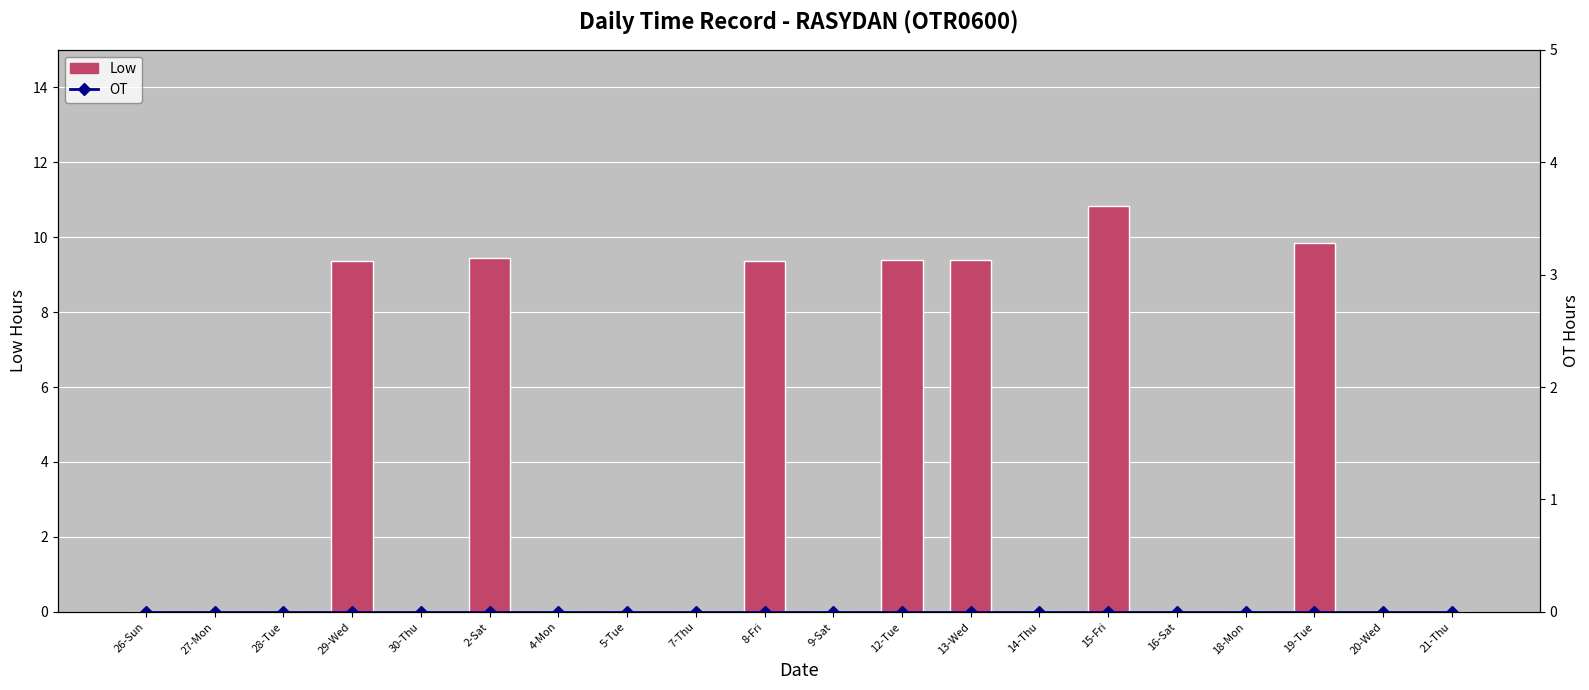

List the labels in order of Low value, largest first.

15-Fri, 19-Tue, 2-Sat, 13-Wed, 12-Tue, 29-Wed, 8-Fri, 26-Sun, 27-Mon, 28-Tue, 30-Thu, 4-Mon, 5-Tue, 7-Thu, 9-Sat, 14-Thu, 16-Sat, 18-Mon, 20-Wed, 21-Thu